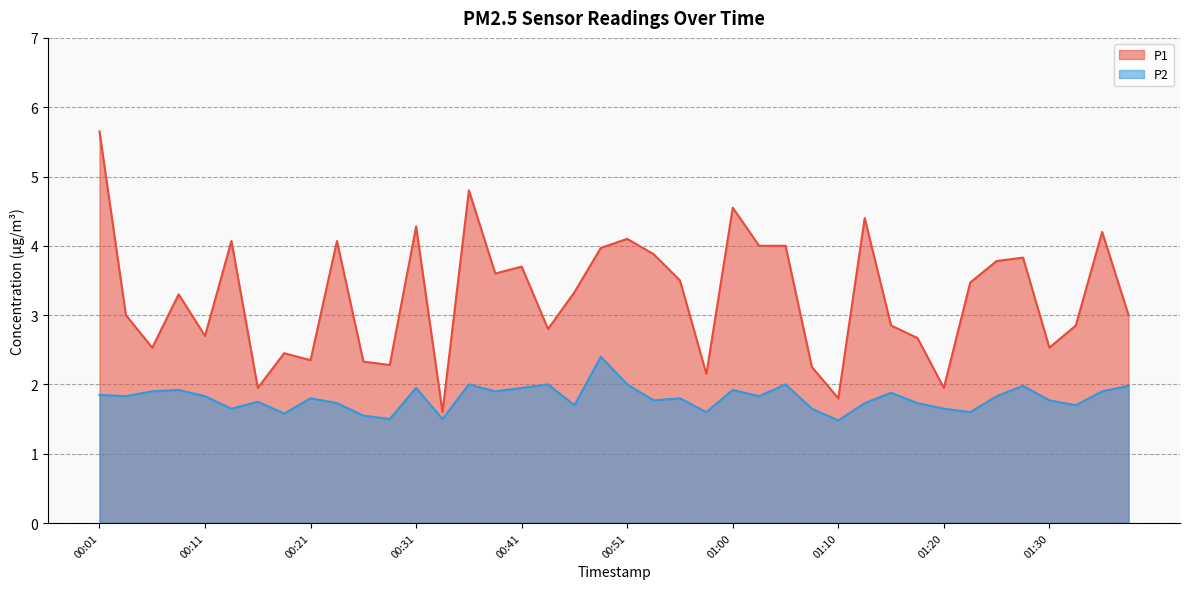

What is the difference between the second highest and second lowest values in the P2 series?

0.5